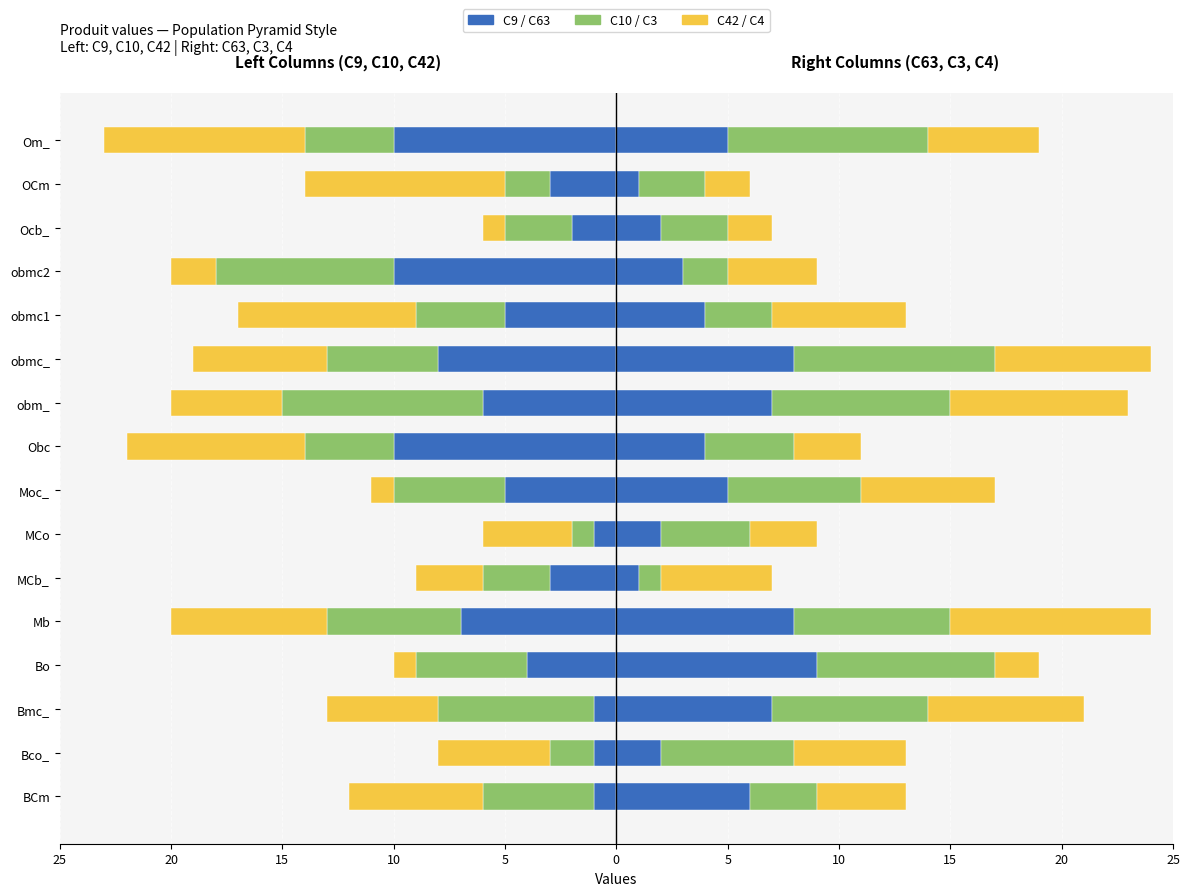

How many bars are there in each group?

3